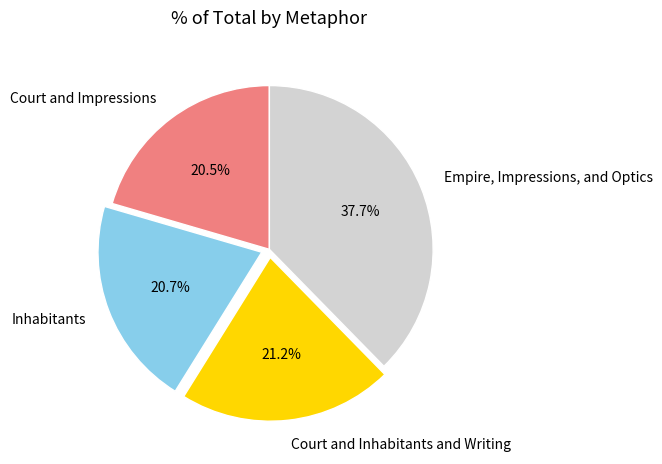

Which has a higher value, Empire, Impressions, and Optics or Inhabitants?

Empire, Impressions, and Optics